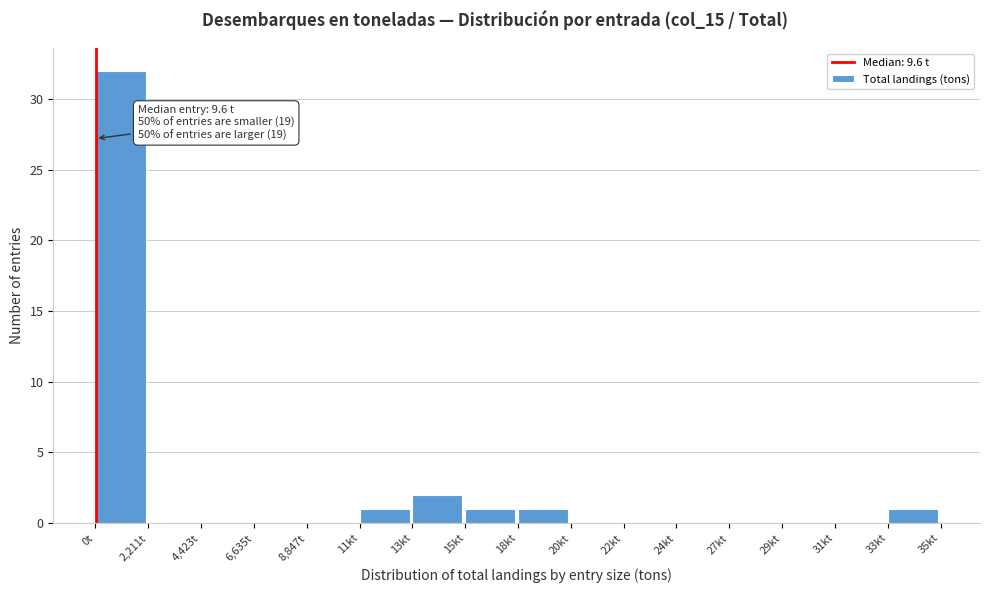

Reading left to right, what are all the values shown in this chart?

0t=32	2,211t=0	4,423t=0	6,635t=0	8,847t=0	11kt=1	13kt=2	15kt=1	18kt=1	20kt=0	22kt=0	24kt=0	27kt=0	29kt=0	31kt=0	33kt=1